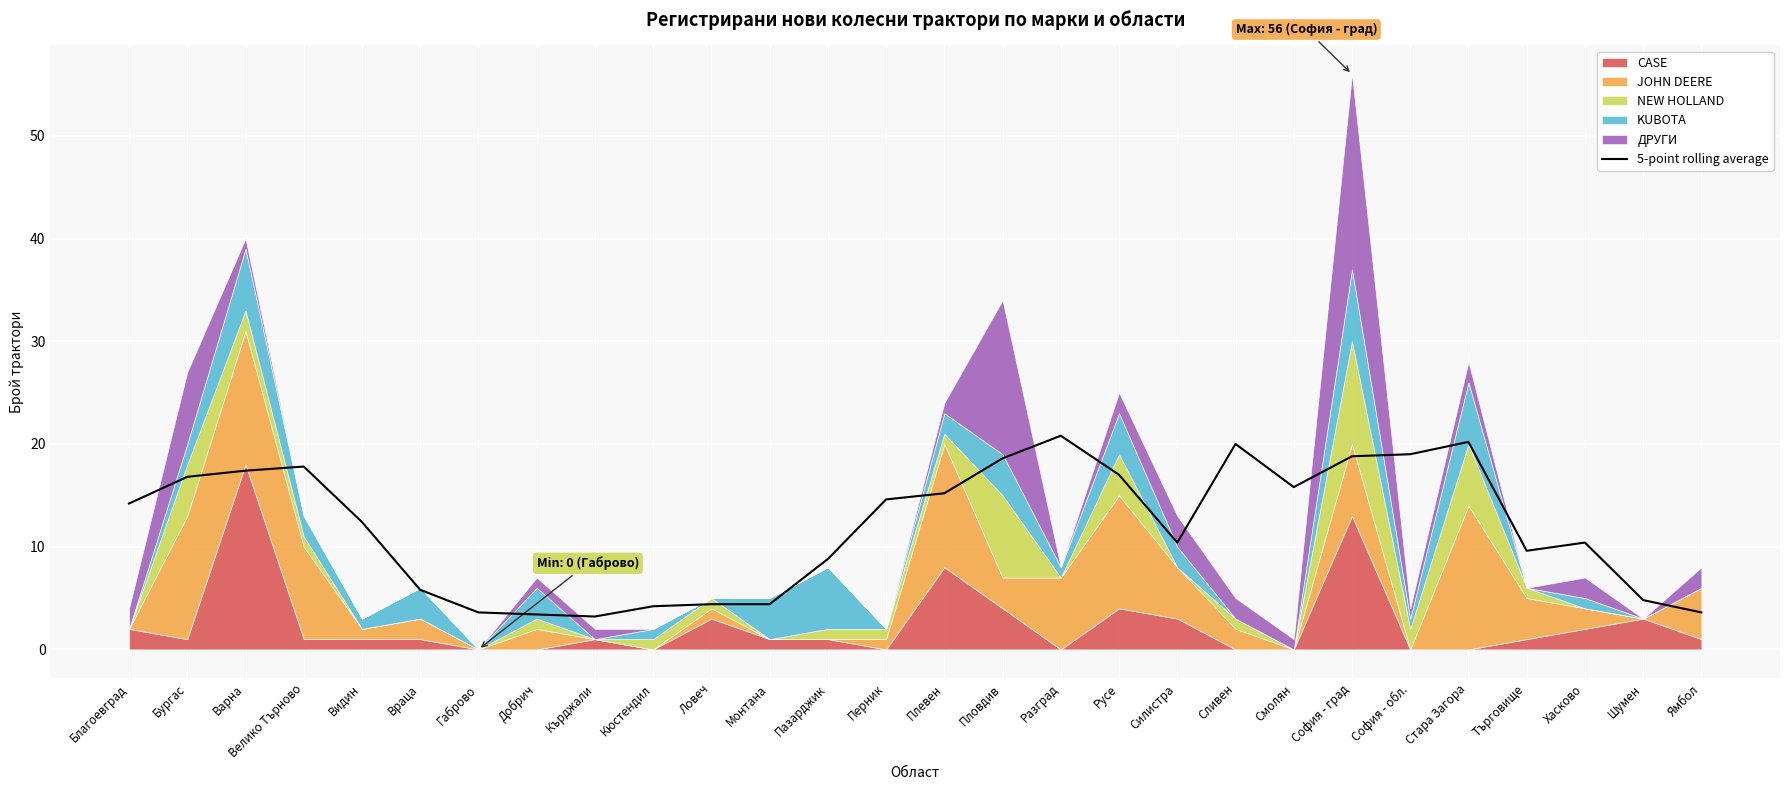

True or false: the data shows 5.6 at Добрич.

False